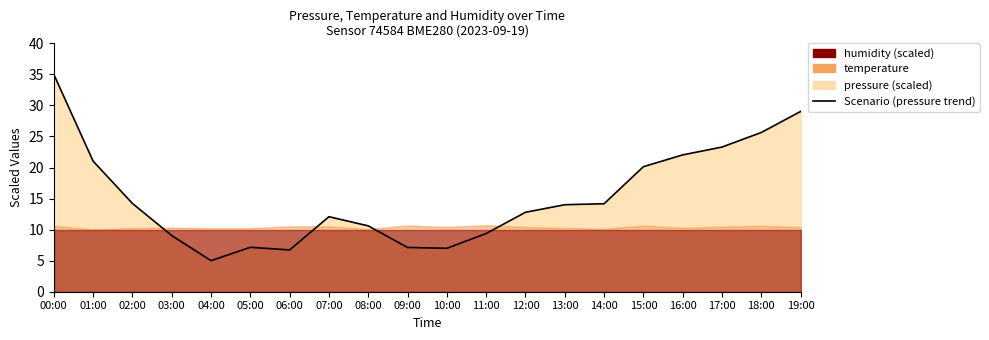

What is the minimum value shown in the chart?

5.0